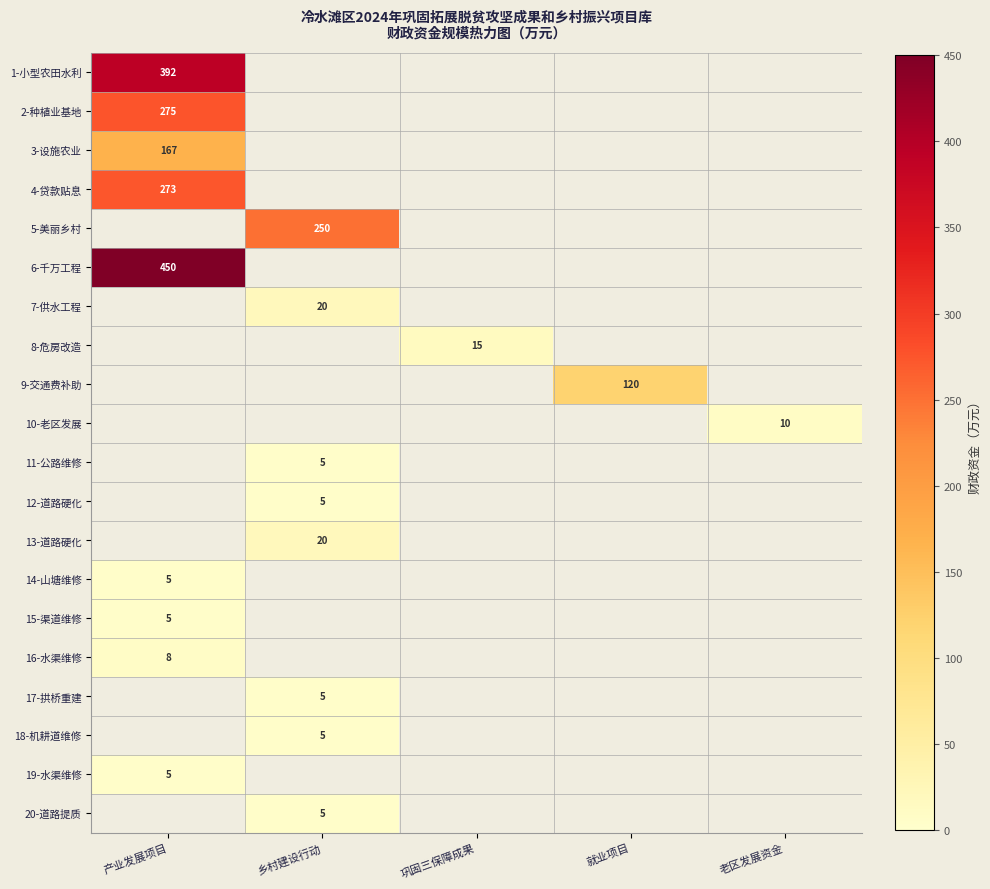

What is the minimum value shown in the chart?

5.0